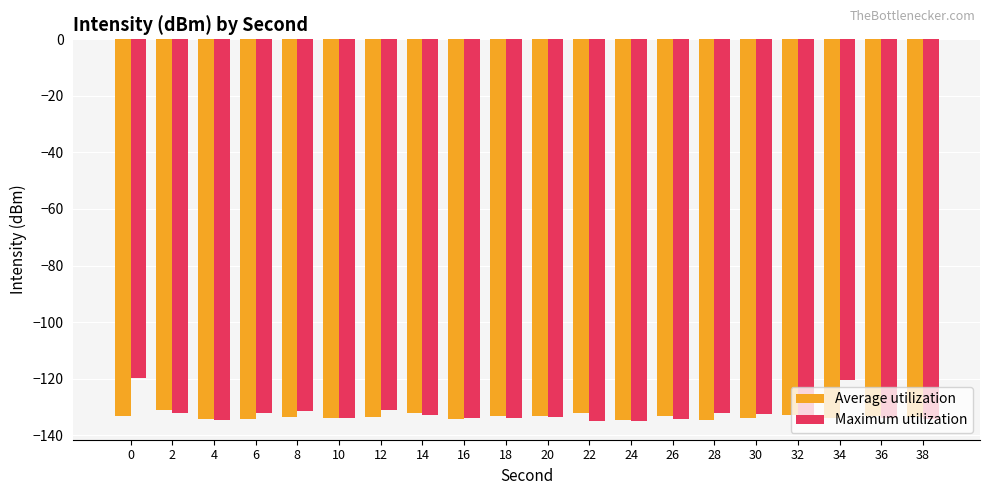

Is it true that Maximum utilization equals -74.6 at 2?

False